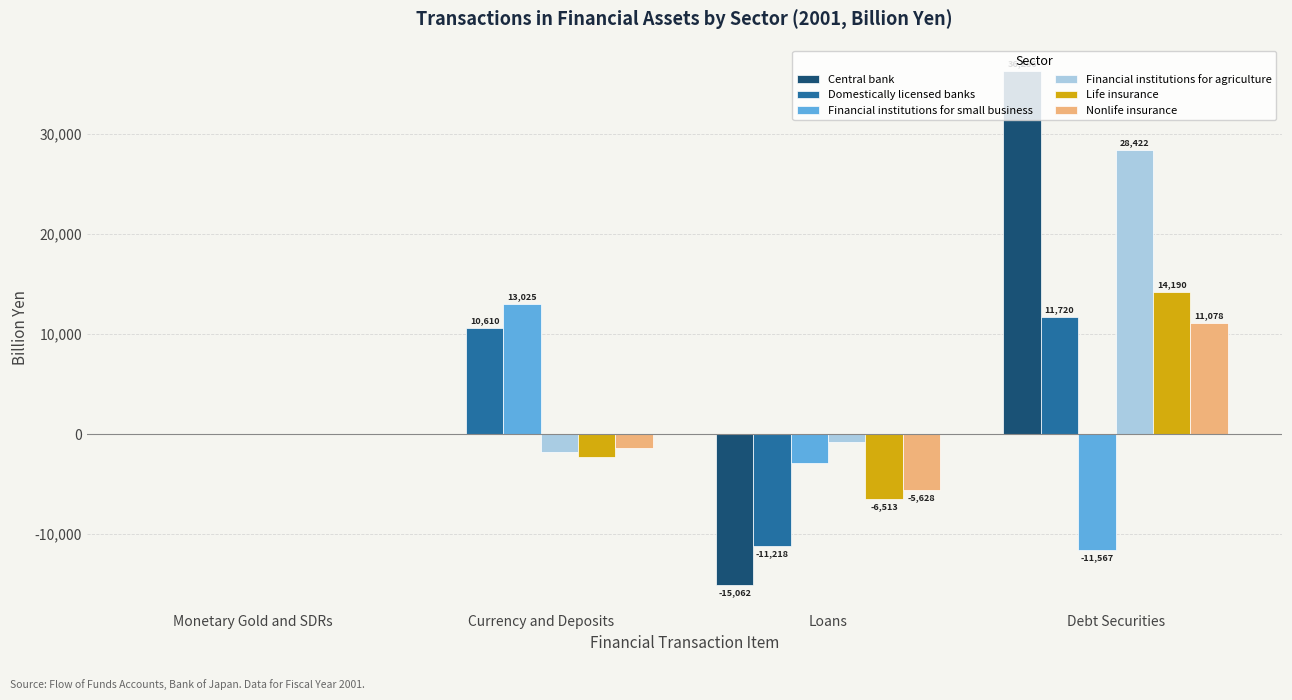

What is the spread (max minus min) of values at Currency and Deposits?

15293.5